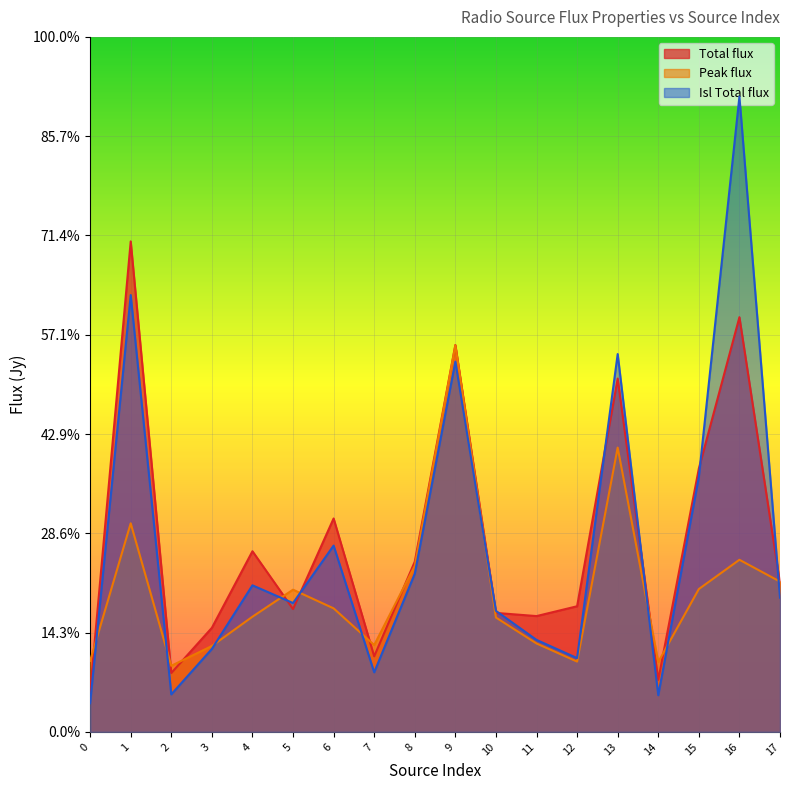

True or false: Peak_flux has a value of 0.0 at 3.

True